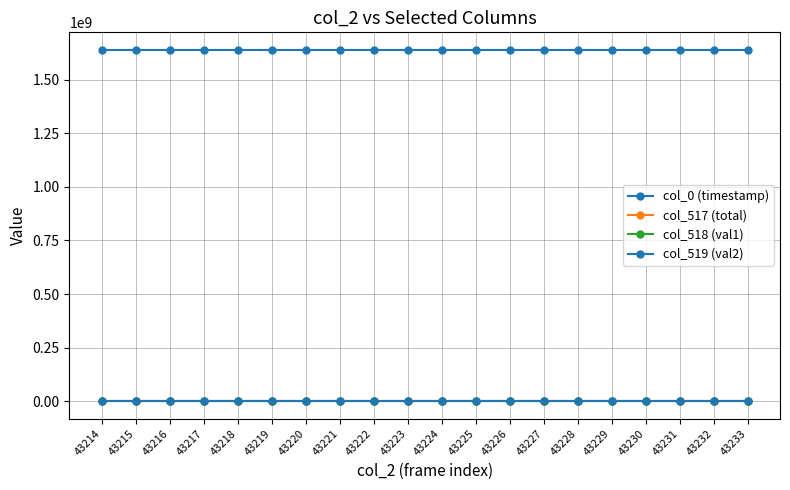

How many data points does each series have?

20